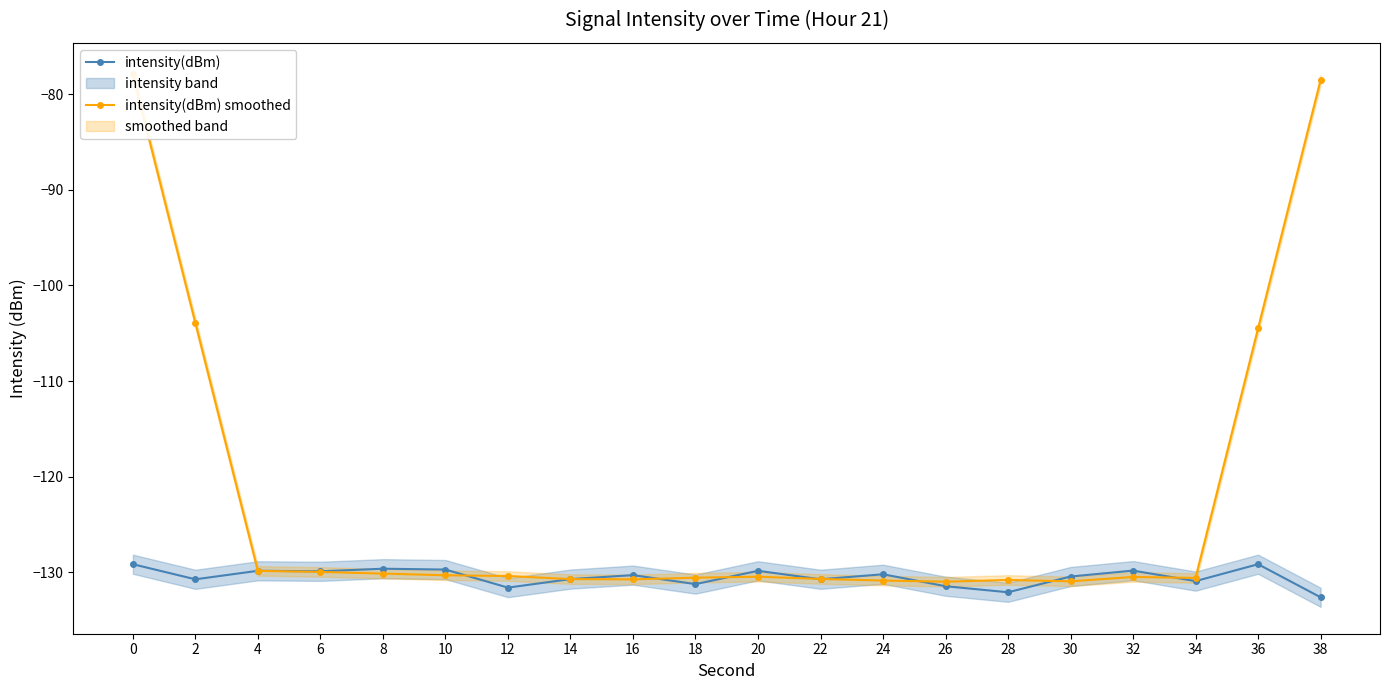

How many lines are shown in the chart?

2